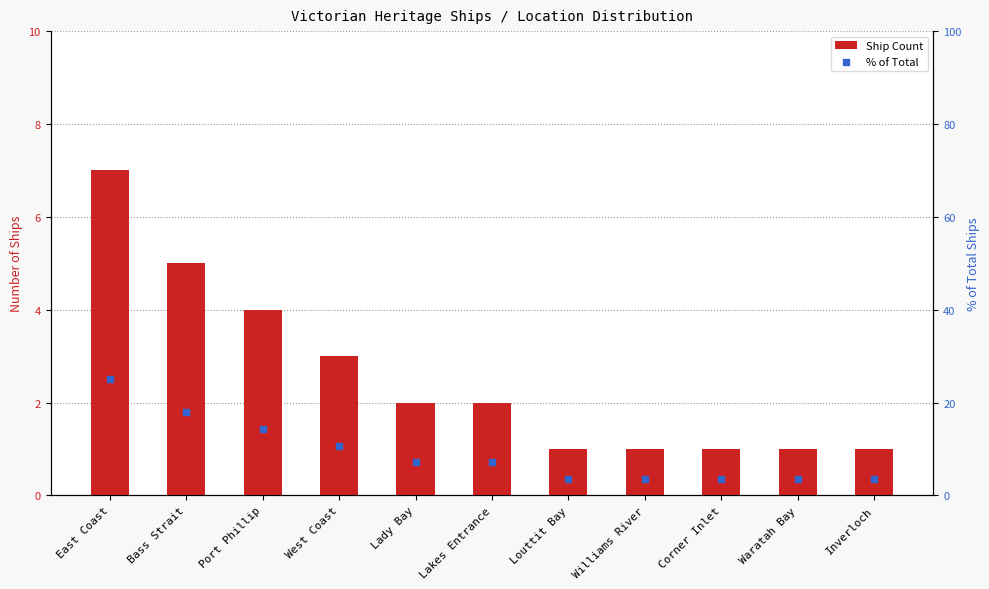

Which series contains the highest Y value?

% of Total